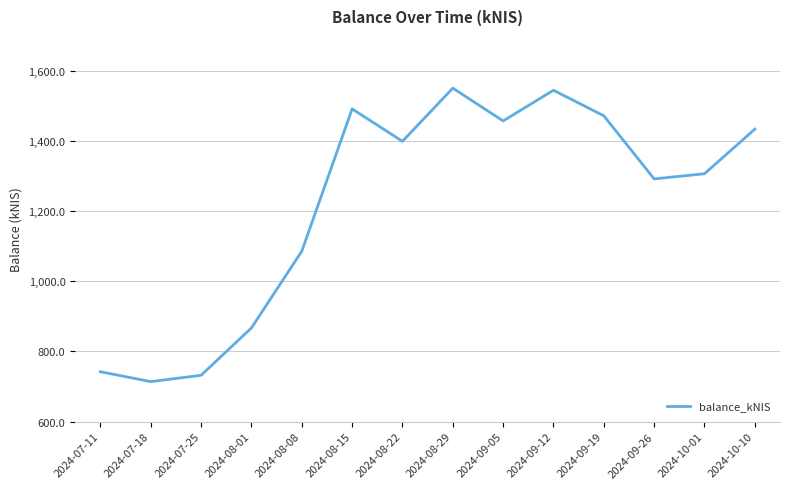

What is the smallest value displayed?

713.9